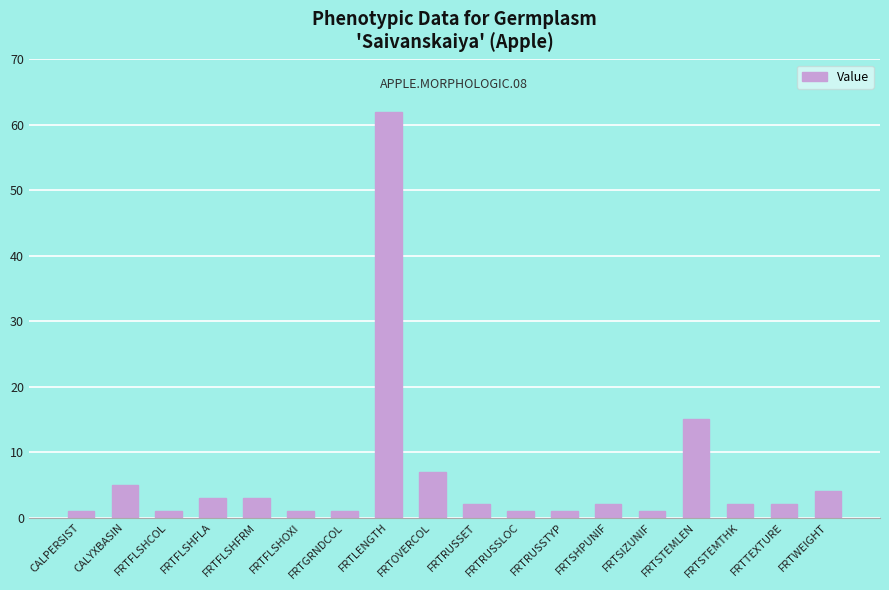

What is the approximate value at FRTLENGTH, to the nearest 5?

60